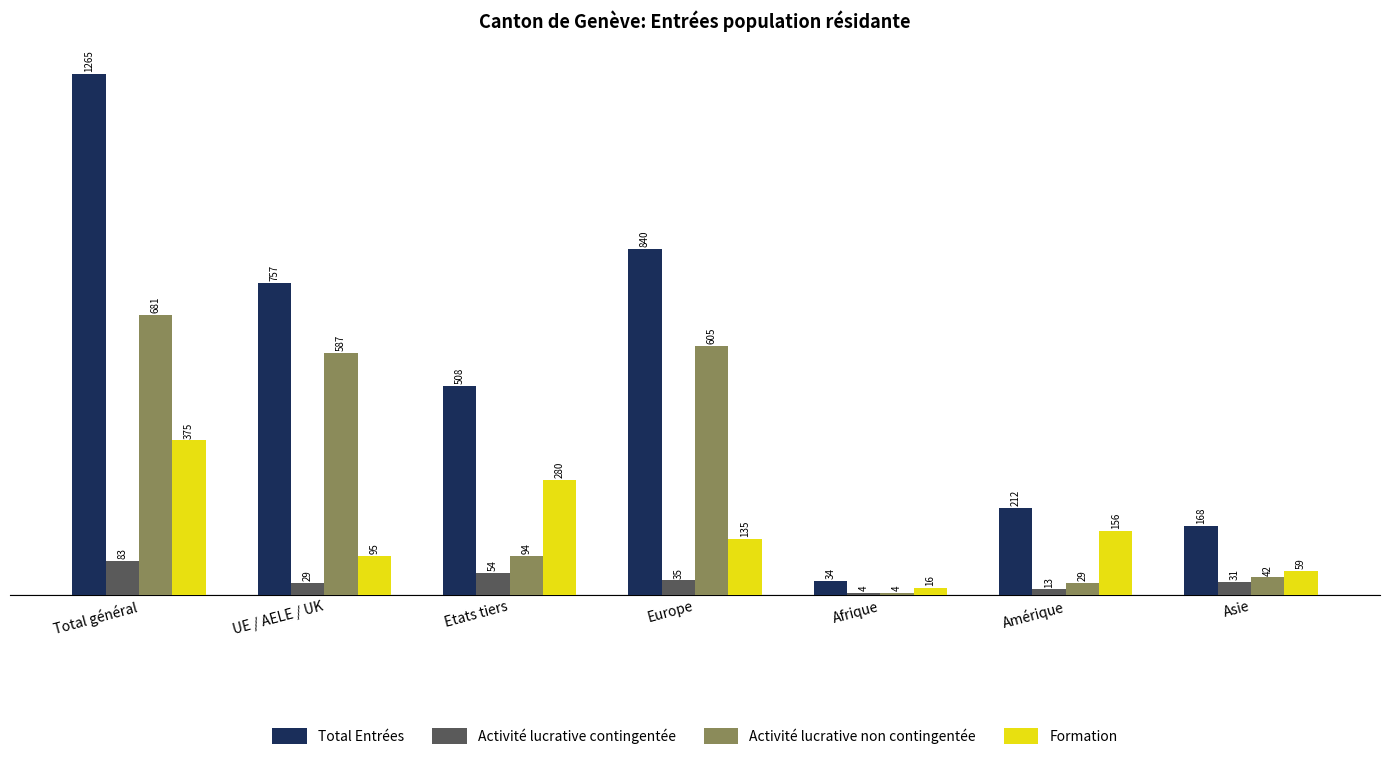

List the labels in order of Total Entrées value, smallest first.

Afrique, Asie, Amérique, Etats tiers, UE / AELE / UK, Europe, Total général